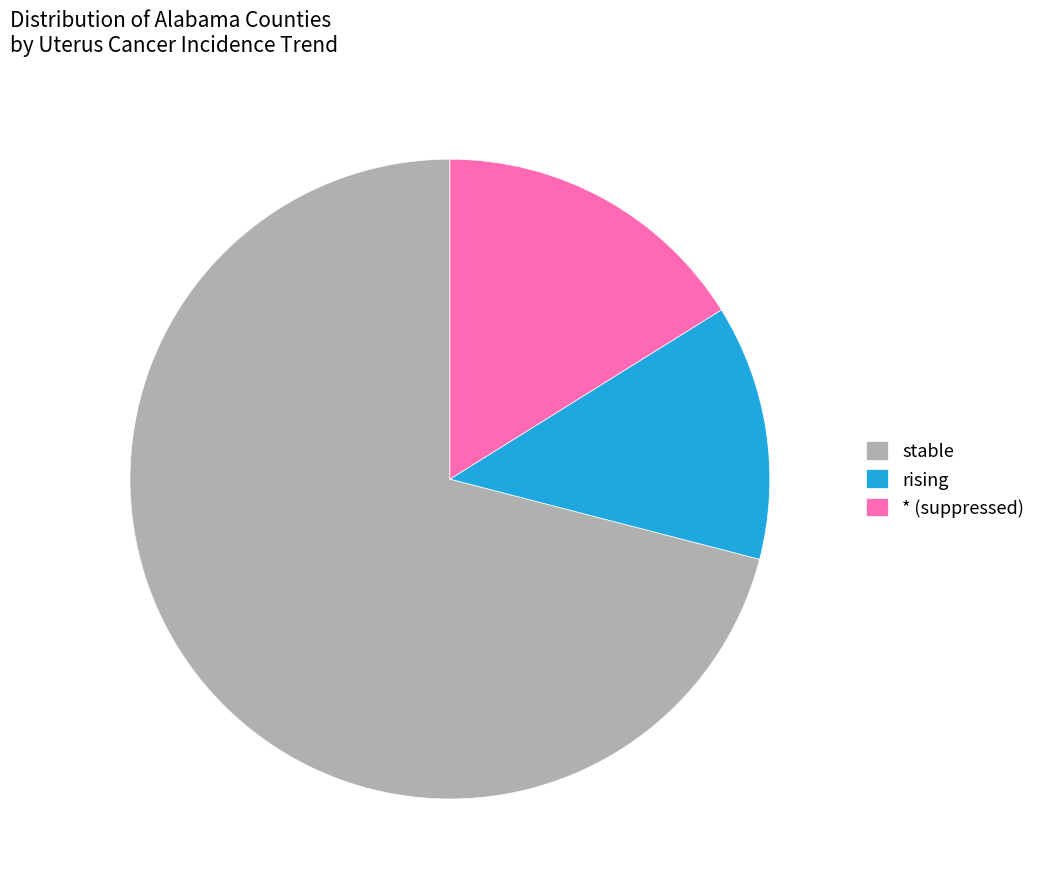

Which category has the biggest portion of the pie?

stable